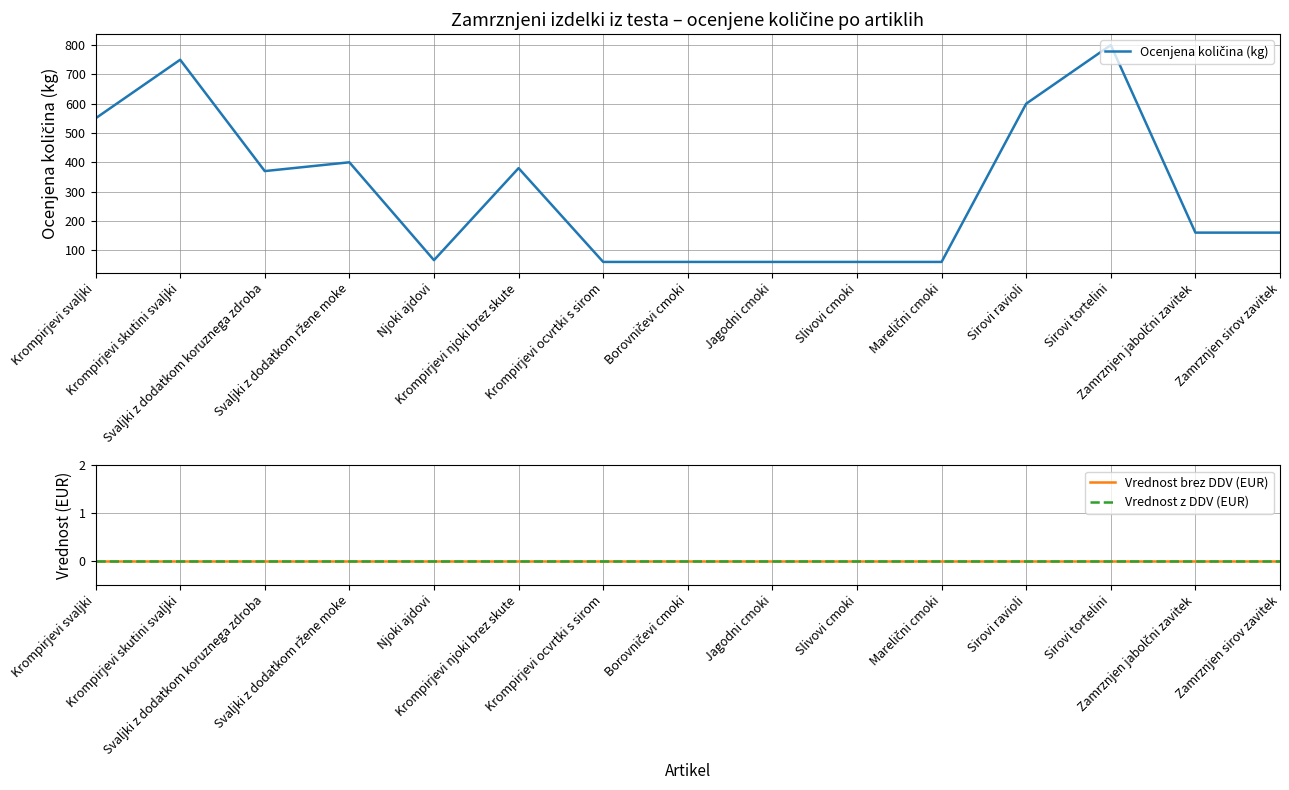

The value of Ocenjena količina (kg) at Krompirjevi njoki brez skute is 615. True or false?

False